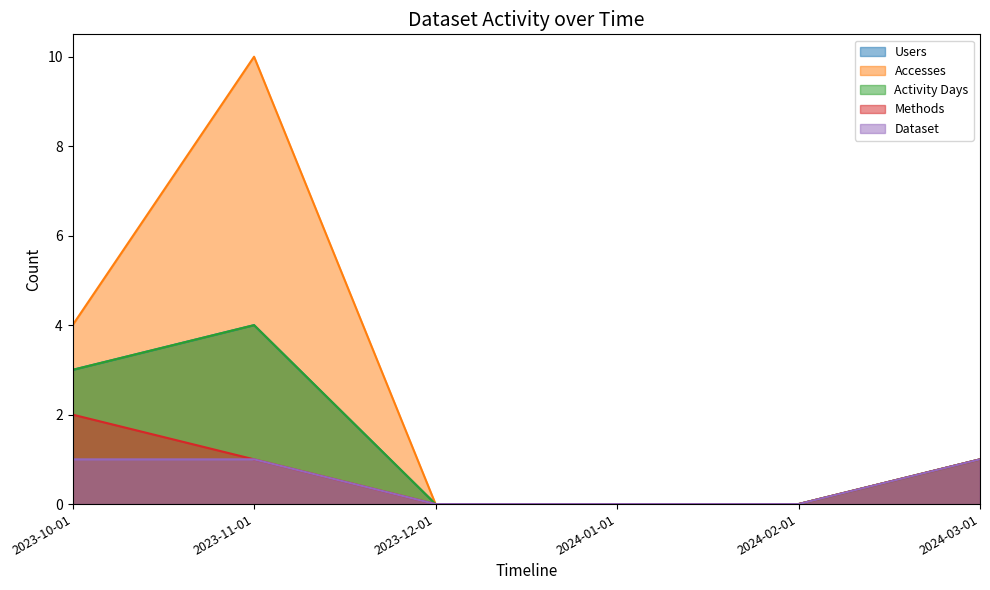

At which label does Methods reach its peak?

2023-10-01